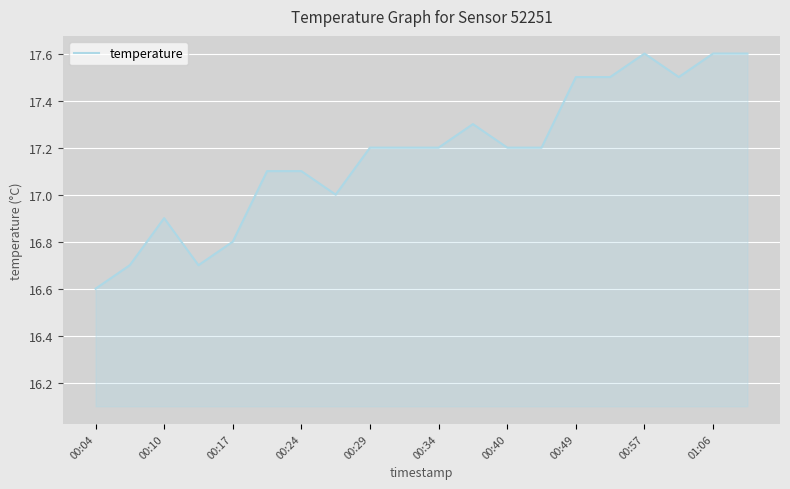

What is the greatest value displayed?

17.6